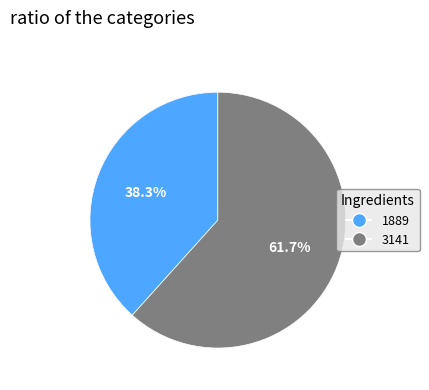

How many segments does this pie chart have?

2